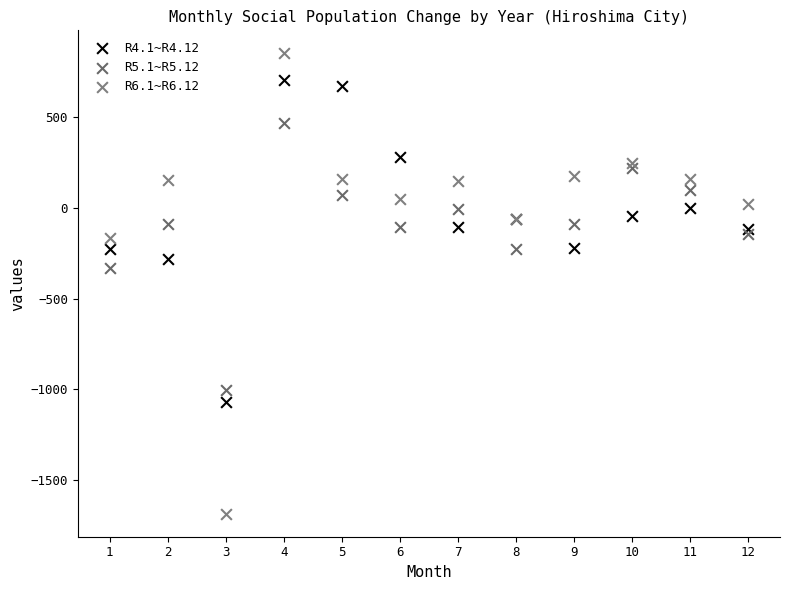

Across all series, what Y value is closest to -417?

-331